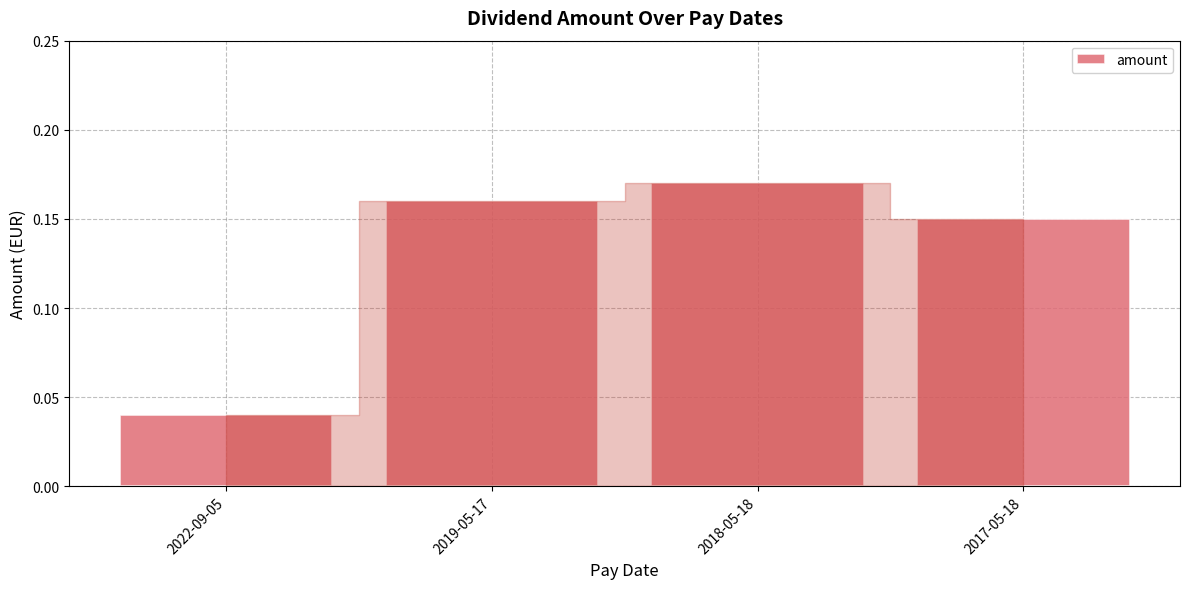

List the labels in order of value, largest first.

2018-05-18, 2019-05-17, 2017-05-18, 2022-09-05